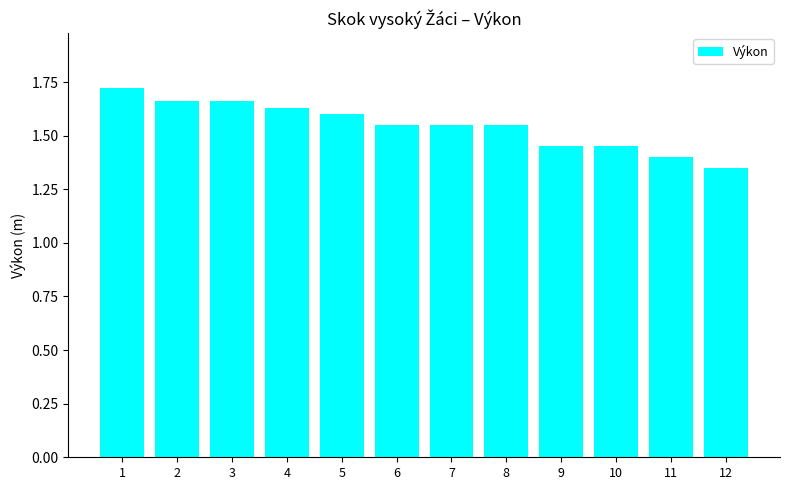

The chart shows a value of 2.2 at 7. True or false?

False